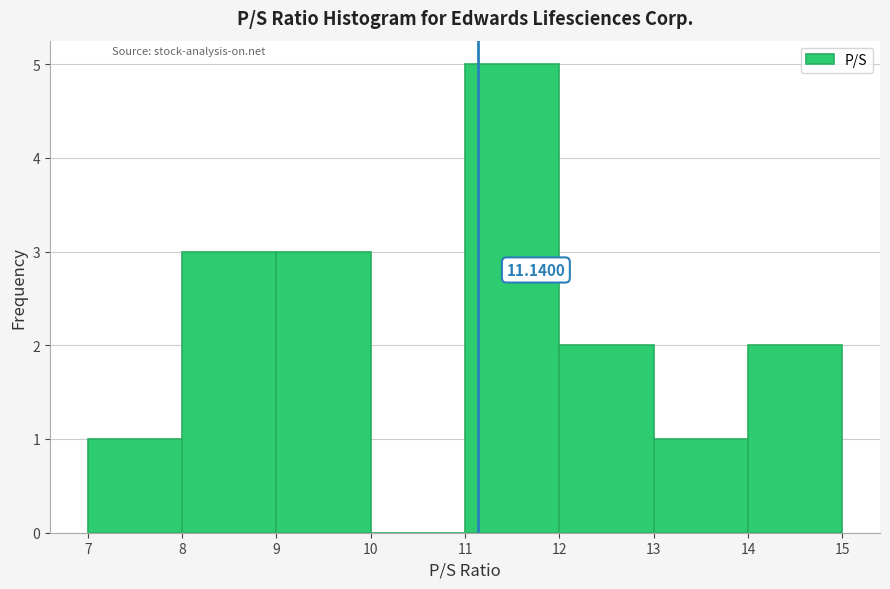

Over which range of the x-axis is the bar tallest?

11 to 12